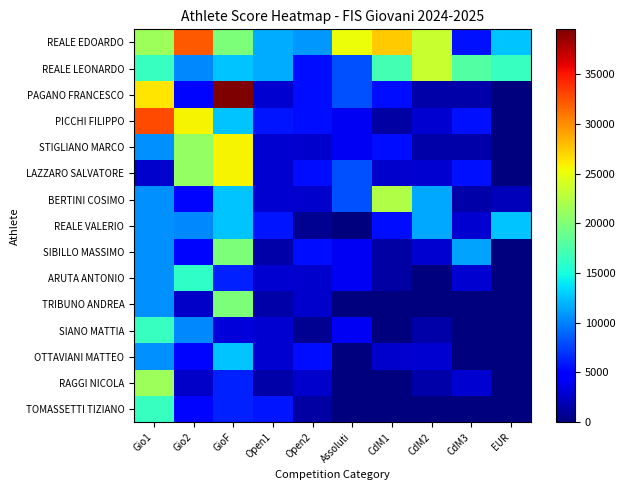

Count the number of categories in the chart.

10